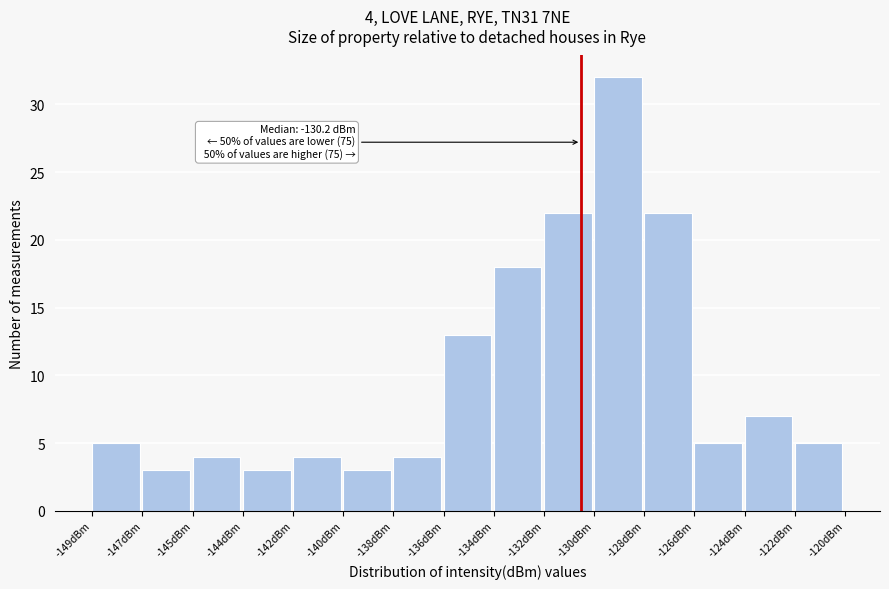

Reading left to right, list all the values displayed in this chart.

5	3	4	3	4	3	4	13	18	22	32	22	5	7	5